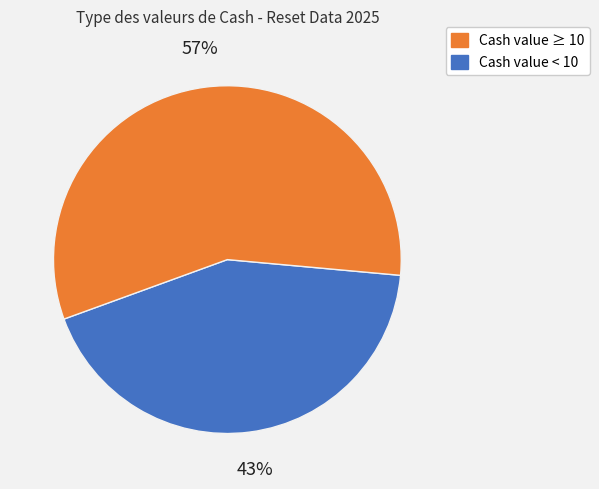

Count the number of slices in the pie.

2